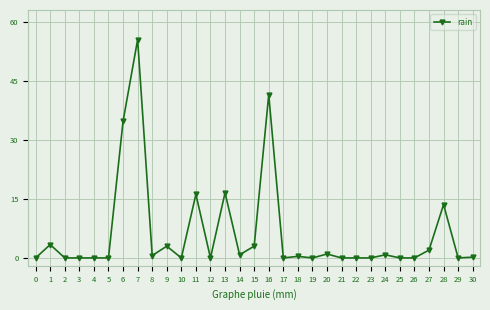

What is the difference between the values at 17 and 7?

55.6